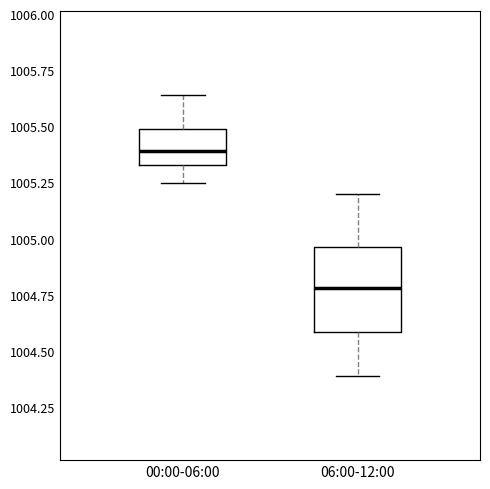

Reading left to right, transcribe this box plot: for each box, give where its median line is, the range the box spans, and where its two whiskers end, as read against the y-axis. The values are not printed on the chart, so give them approximately, as read against the axis.

00:00-06:00: median 1005.40, box 1005.35 to 1005.50, whiskers 1005.25 to 1005.65
06:00-12:00: median 1004.80, box 1004.60 to 1004.95, whiskers 1004.40 to 1005.20